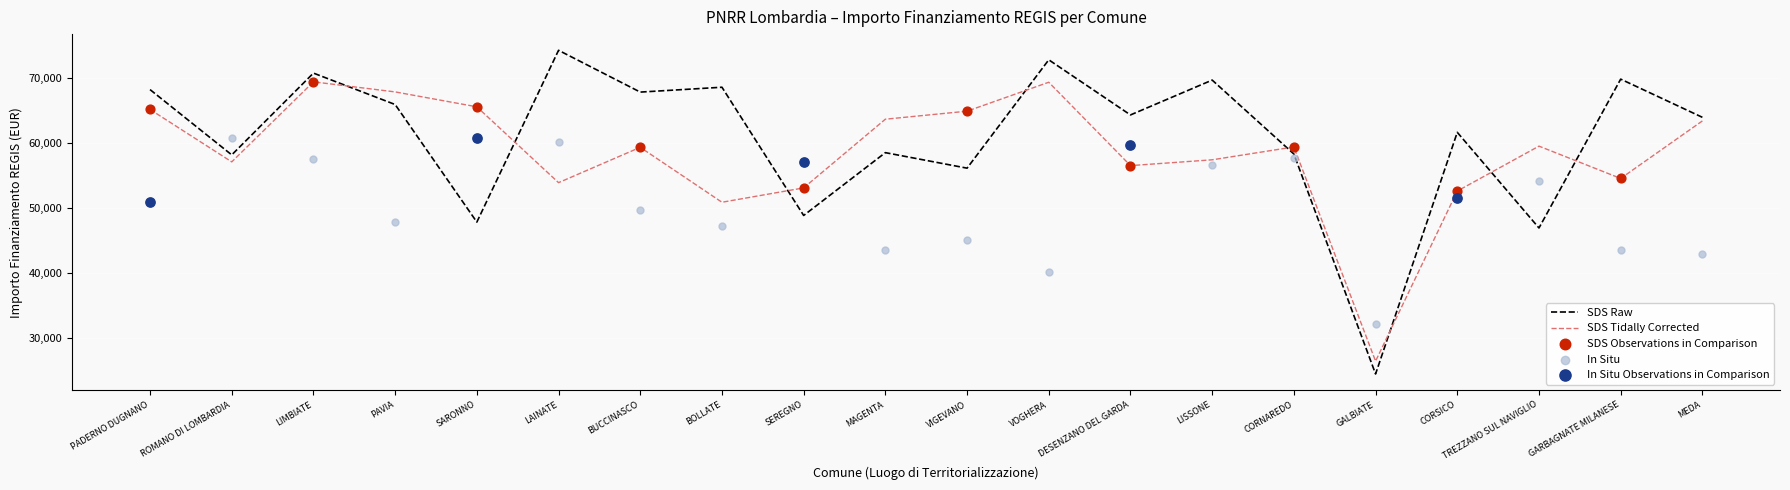

Which series contains the highest Y value?

SDS Raw